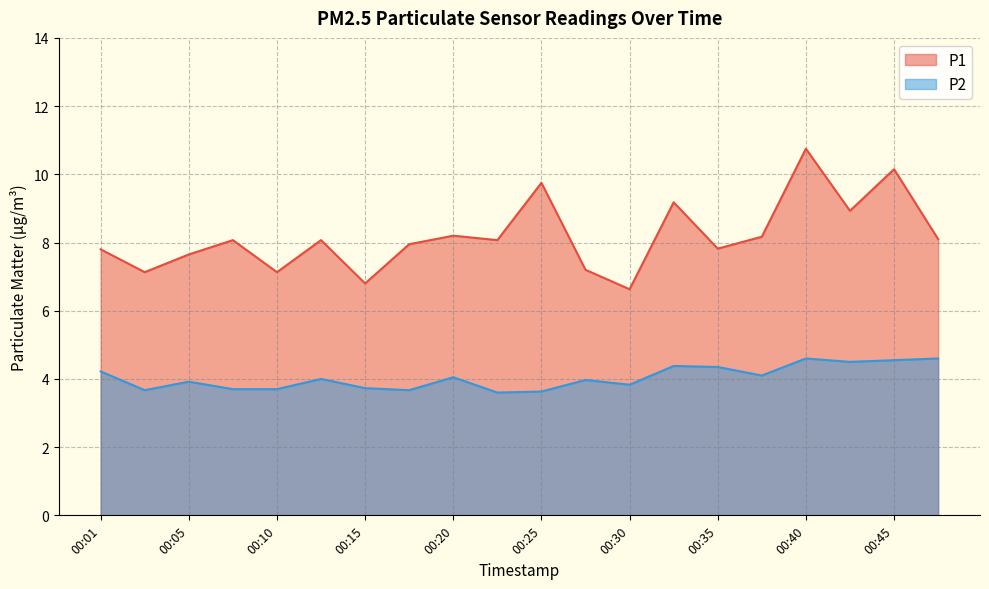

Between 00:28 and 00:01, which is larger?

00:01